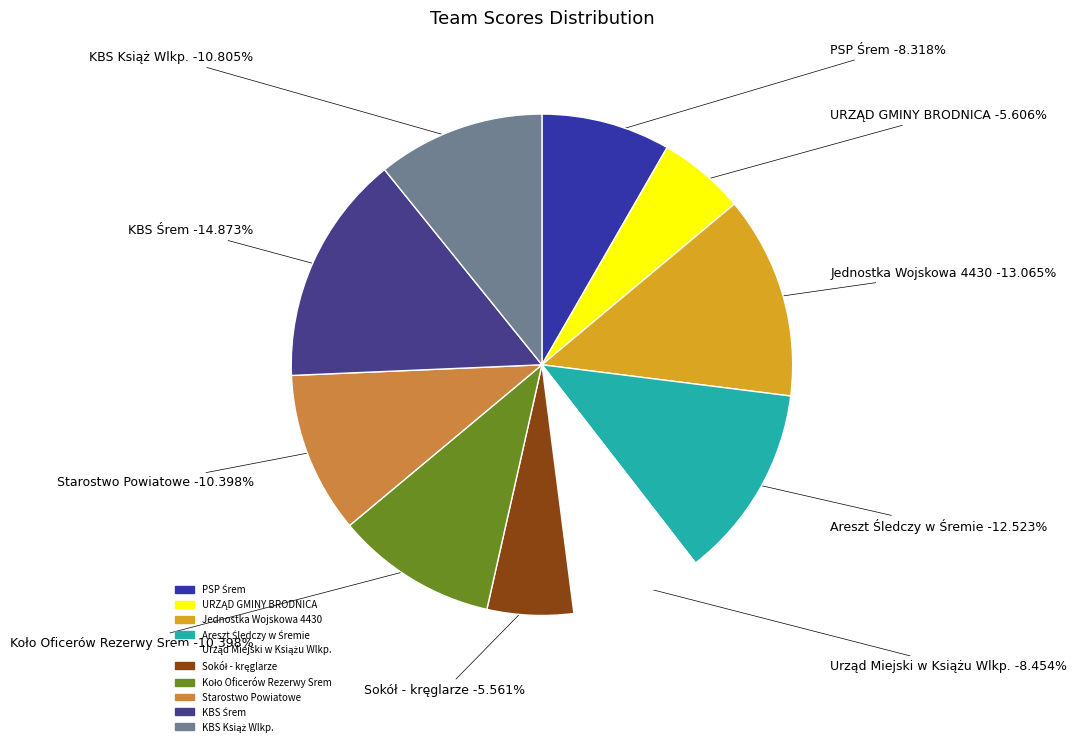

How much of the chart is everything except Jednostka Wojskowa 4430?

86.9%